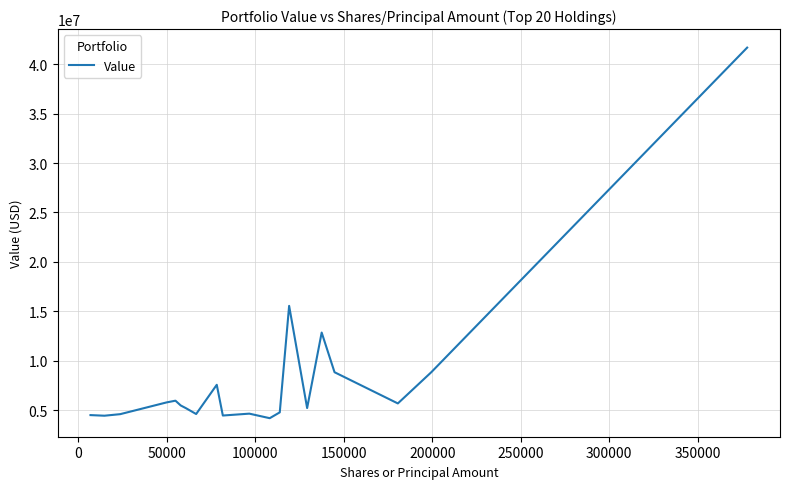

What is the difference between the maximum and minimum values?

37498000